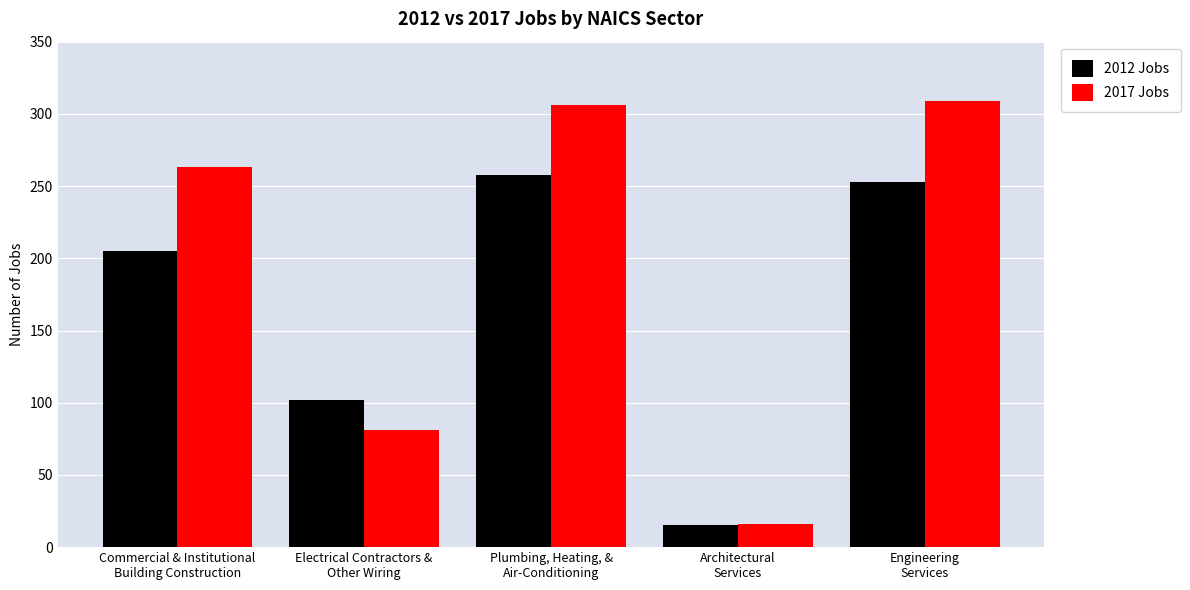

What position from the left is Electrical Contractors &
Other Wiring?

2